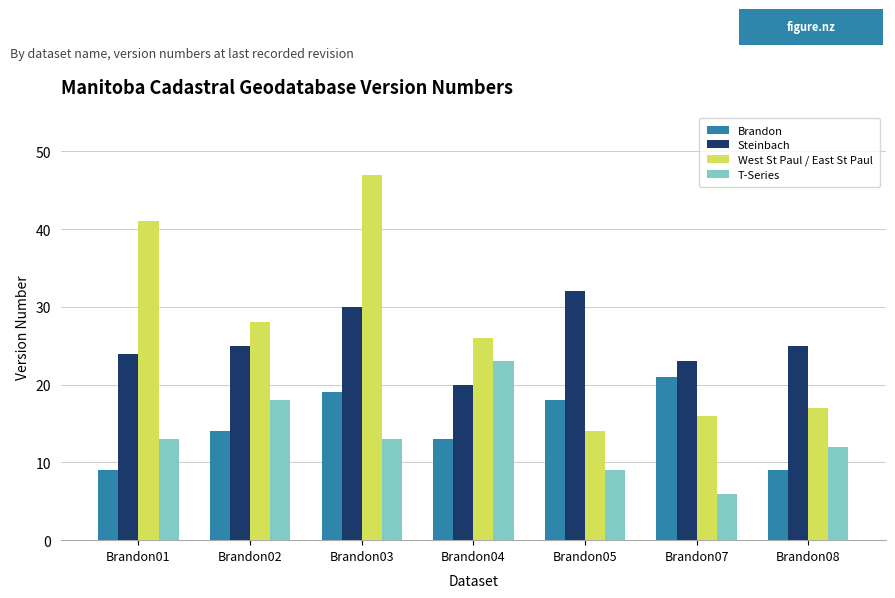

Are the bars horizontal?

No